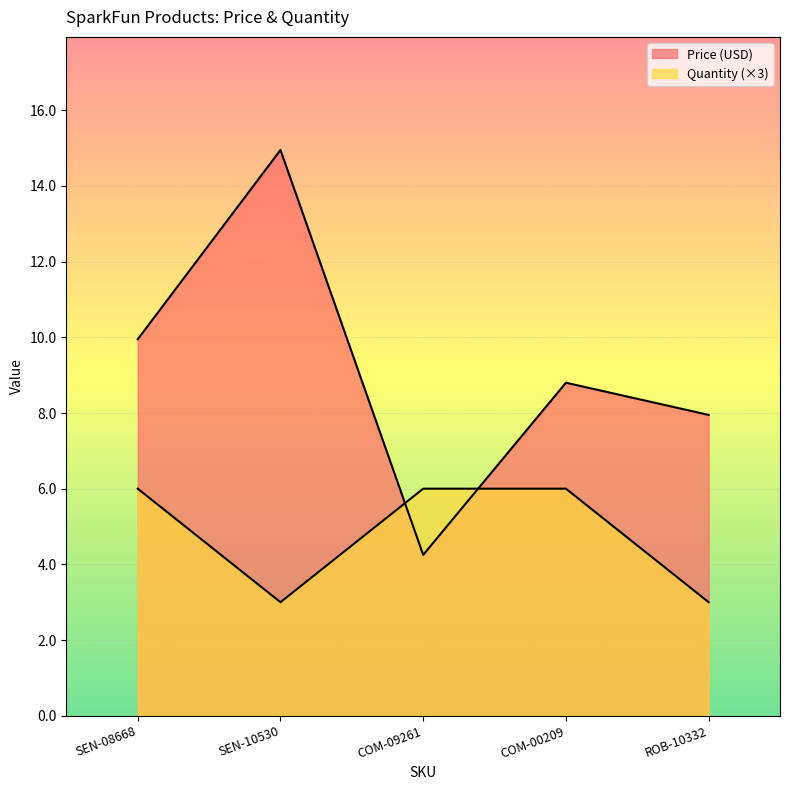

Reading right to left, list all the values displayed in this chart.

Price (USD): ROB-10332=8.0	COM-00209=8.8	COM-09261=4.2	SEN-10530=14.9	SEN-08668=9.9
Quantity: ROB-10332=3.0	COM-00209=6.0	COM-09261=6.0	SEN-10530=3.0	SEN-08668=6.0